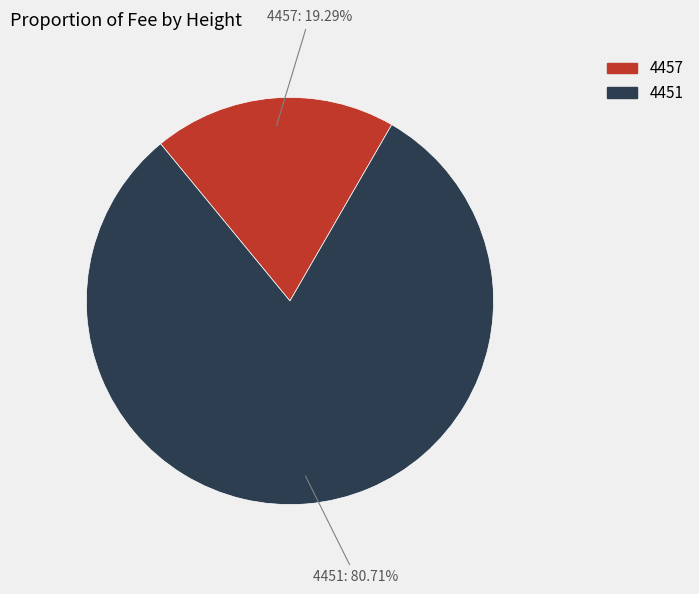

Does any single category account for the majority?

Yes